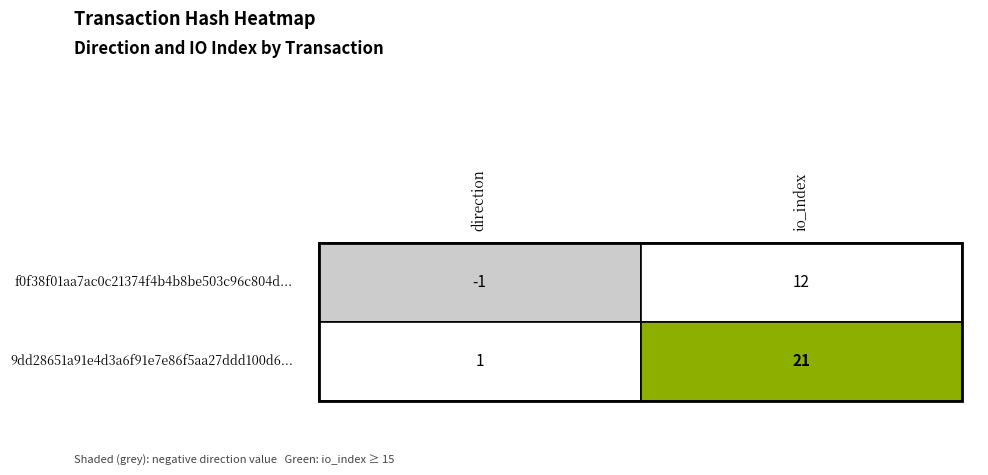

Reading right to left, list all the values displayed in this chart.

f0f38f01aa7ac0c21374f4b4b8be503c96c804d: 12	-1
9dd28651a91e4d3a6f91e7e86f5aa27ddd100d6: 21	1